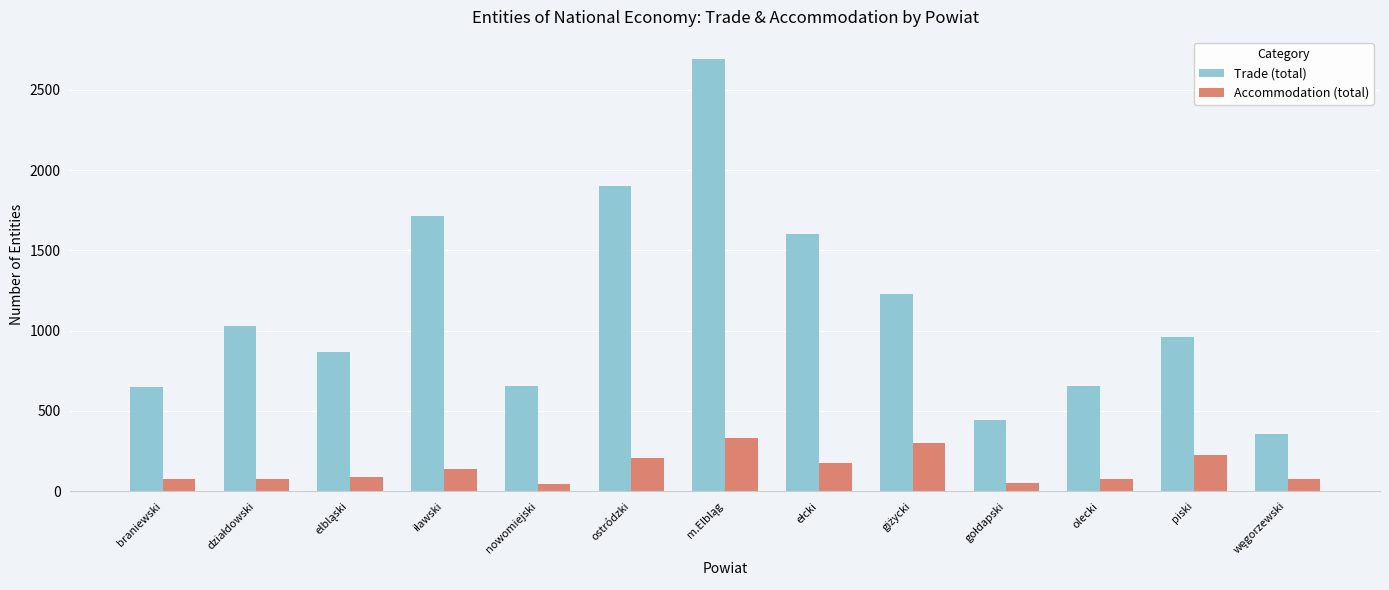

What is the label of the 9th bar from the right?

nowomiejski